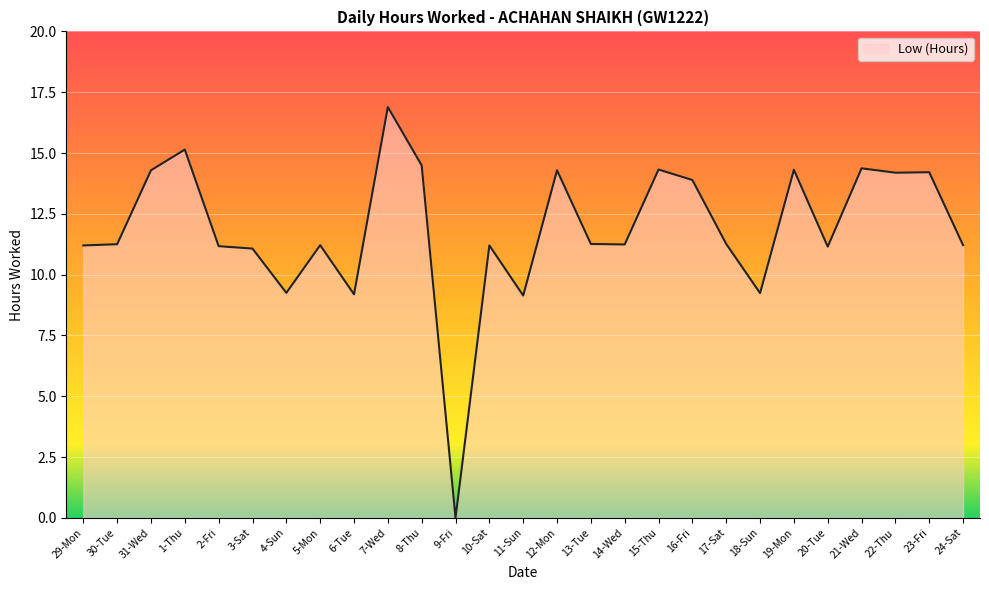

At which category does the chart reach its minimum across all series?

9-Fri